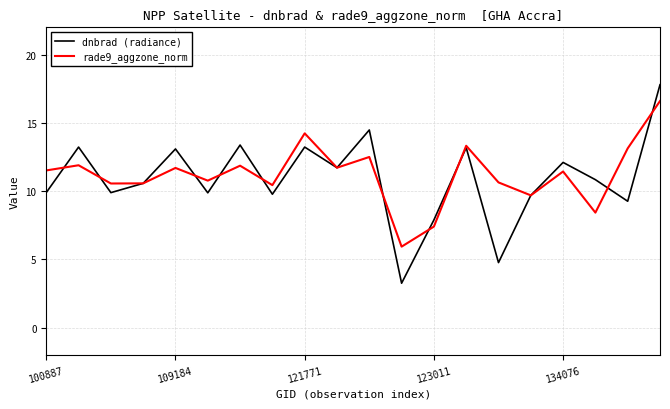

Rank the series by their maximum value, from lowest to highest.

rade9_aggzone_norm, dnbrad (radiance)